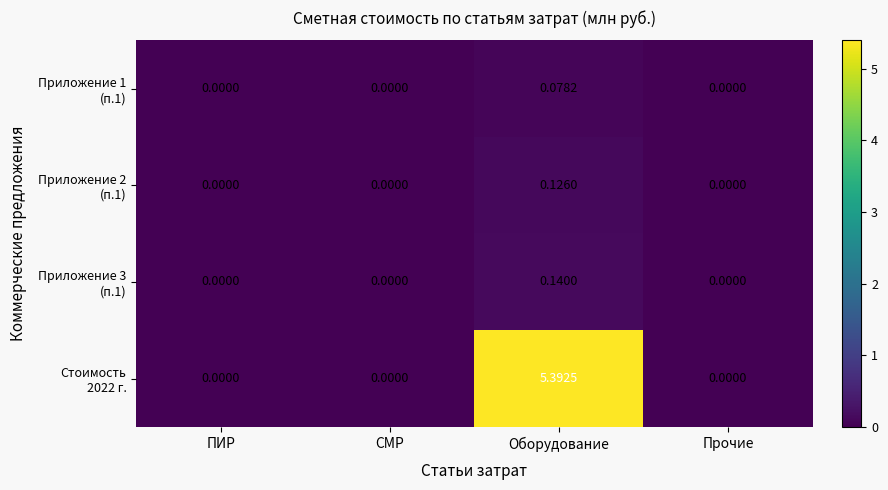

At which category is the sum across all series the highest?

Оборудование